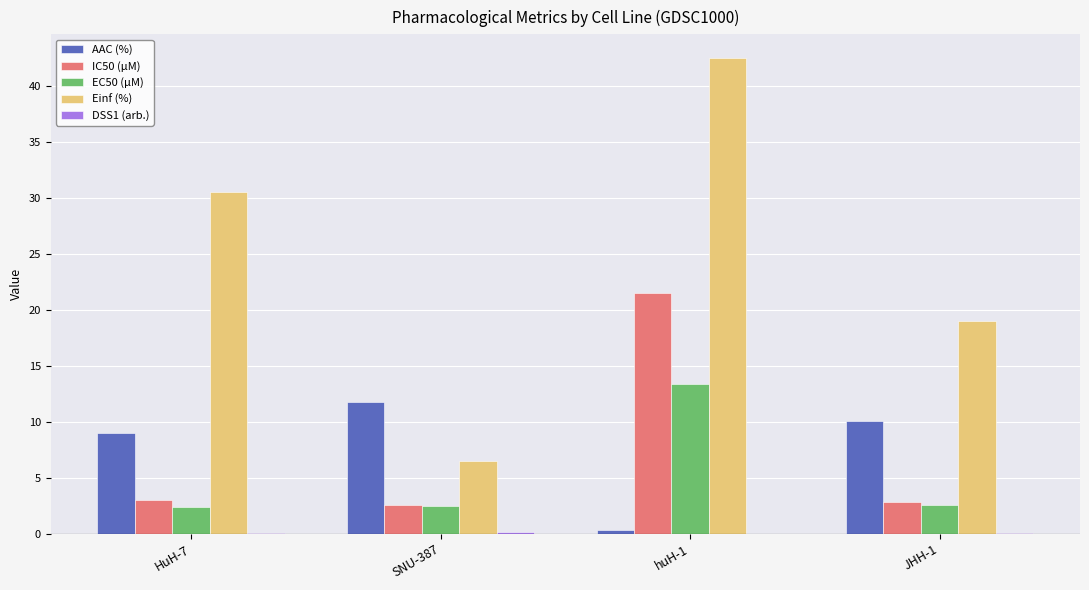

At which label does EC50 (µM) reach its peak?

huH-1